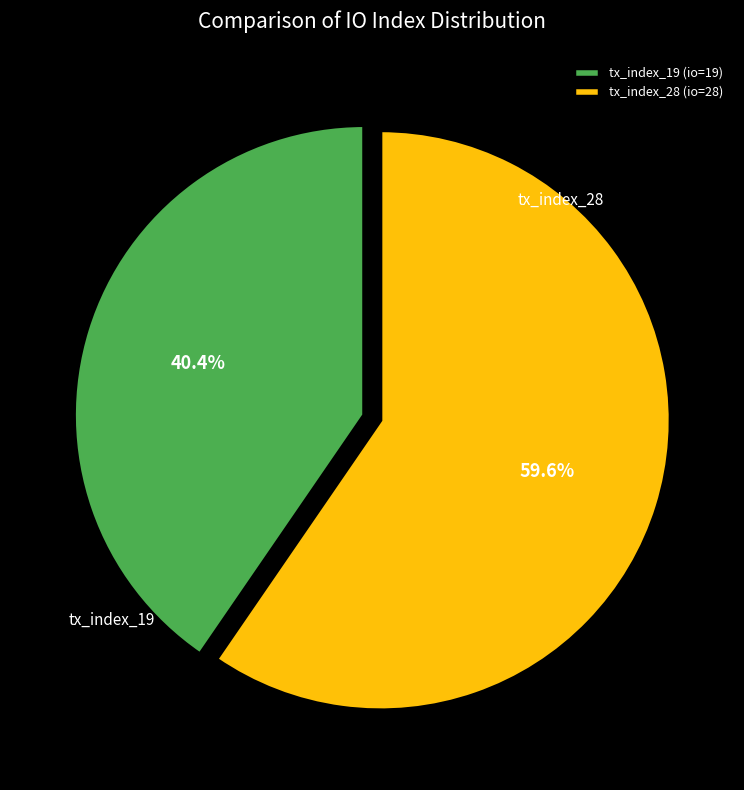

How much of the chart is everything except tx_index_19?

59.6%